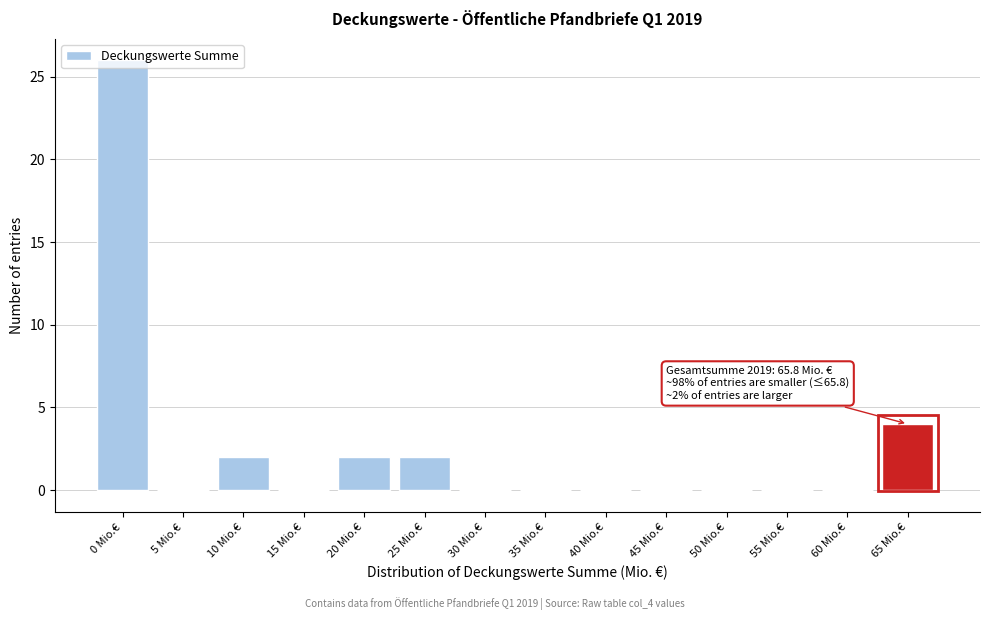

Which label corresponds to the largest value in the chart?

0 Mio.€